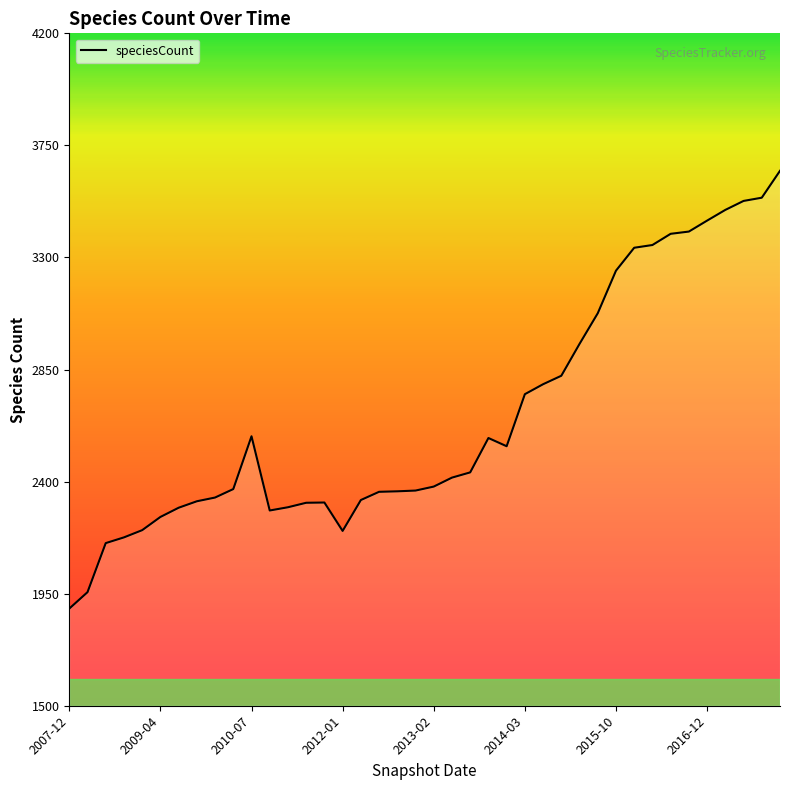

Does the chart display data point markers on the line(s)?

No